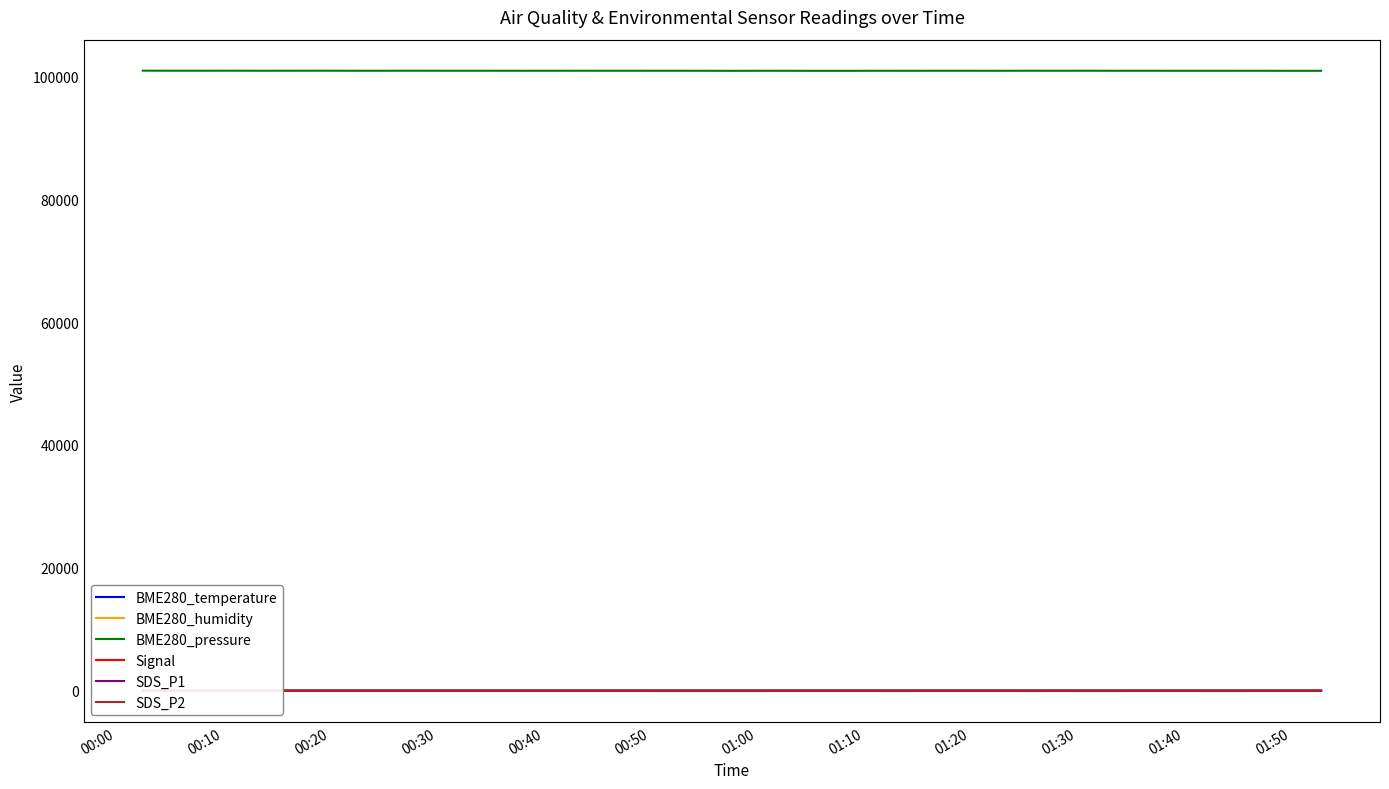

What are all the series names shown in the legend?

BME280_temperature, BME280_humidity, BME280_pressure, Signal, SDS_P1, SDS_P2